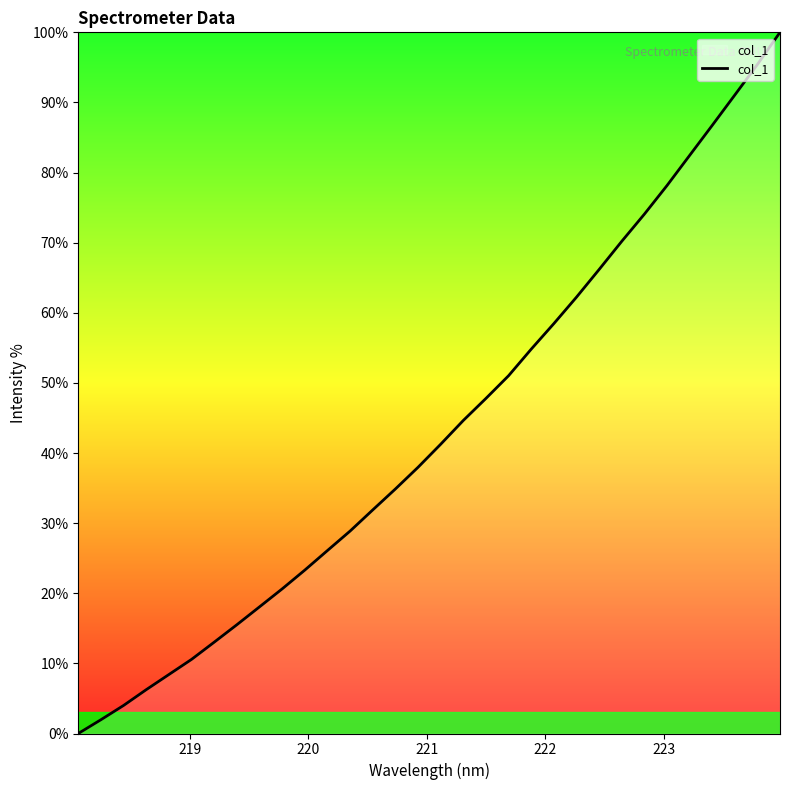

What is the greatest value displayed?

100.0